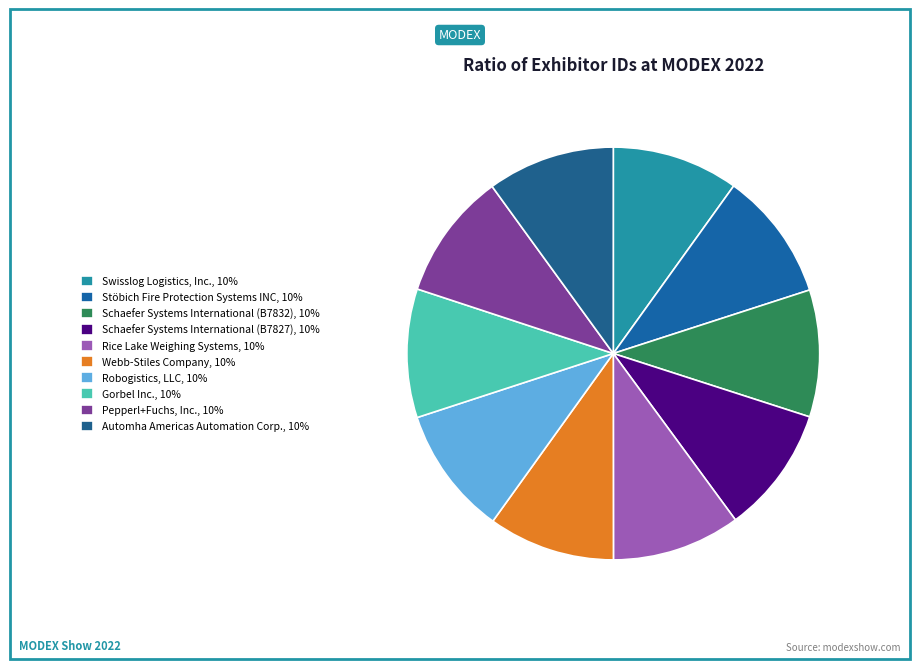

How many segments does this pie chart have?

10